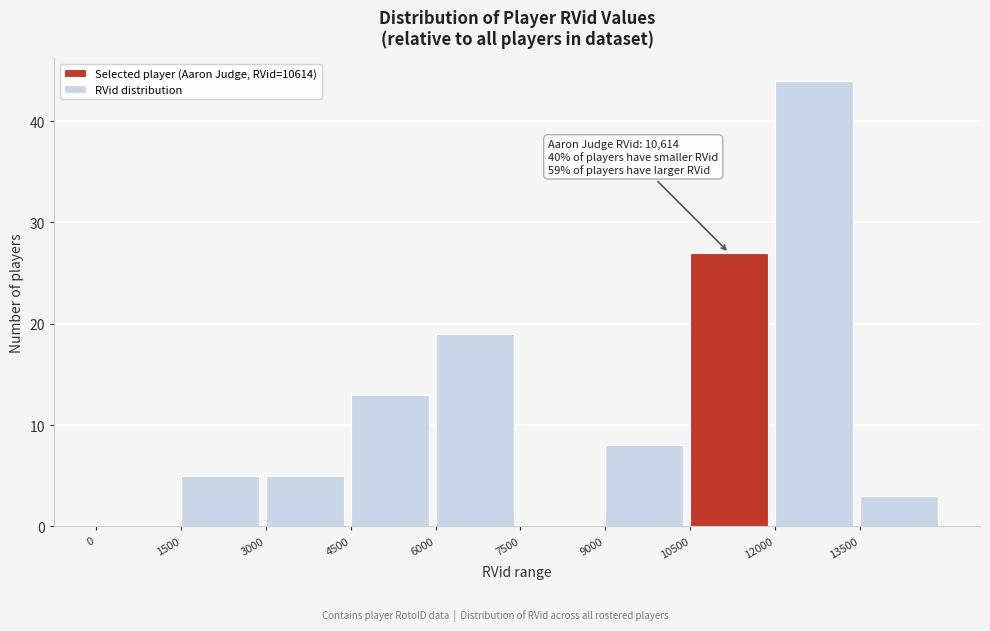

Which range on the x-axis has the tallest bar?

12000 to 13500